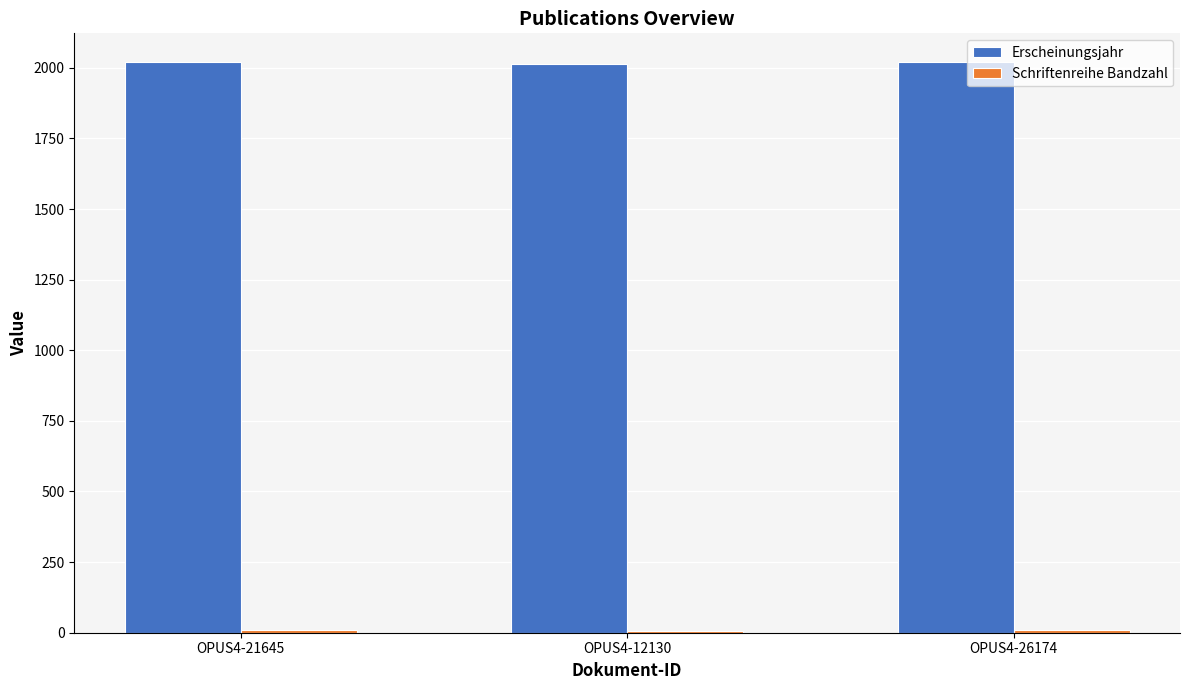

What is the sum of all Erscheinungsjahr values?

6054